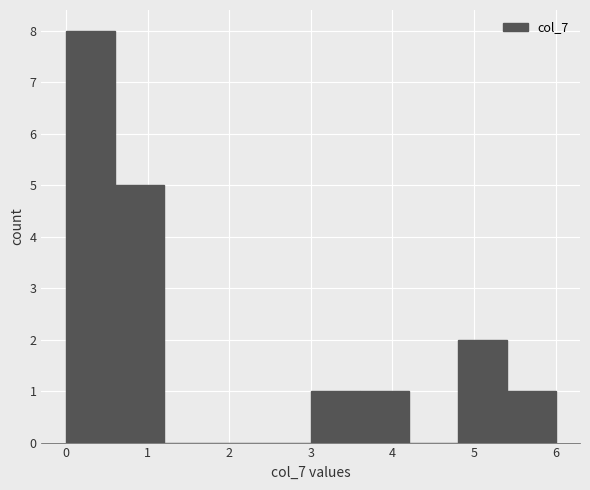

Reading left to right, list every bar in this chart as the range it spans on the x-axis followed by its height. The values are not printed on the chart, so give them approximately, as read against the axis.

0.0 to 0.6: 8
0.6 to 1.2: 5
1.2 to 1.8: 0
1.8 to 2.4: 0
2.4 to 3.0: 0
3.0 to 3.6: 1
3.6 to 4.2: 1
4.2 to 4.8: 0
4.8 to 5.4: 2
5.4 to 6.0: 1